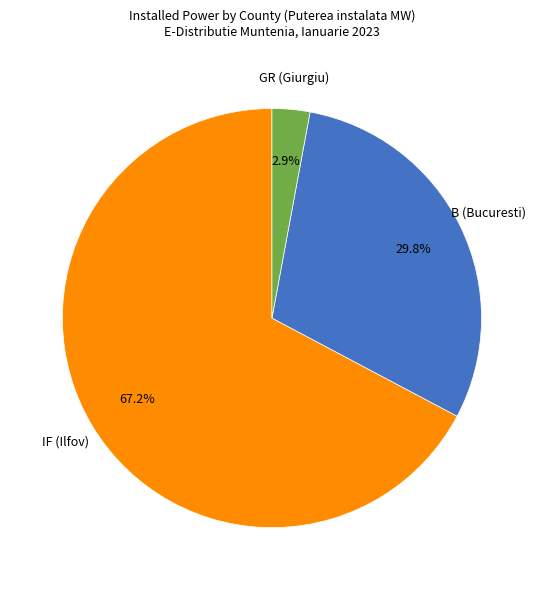

To the nearest percent, what is the difference between the largest and smallest slice percentages?

64%